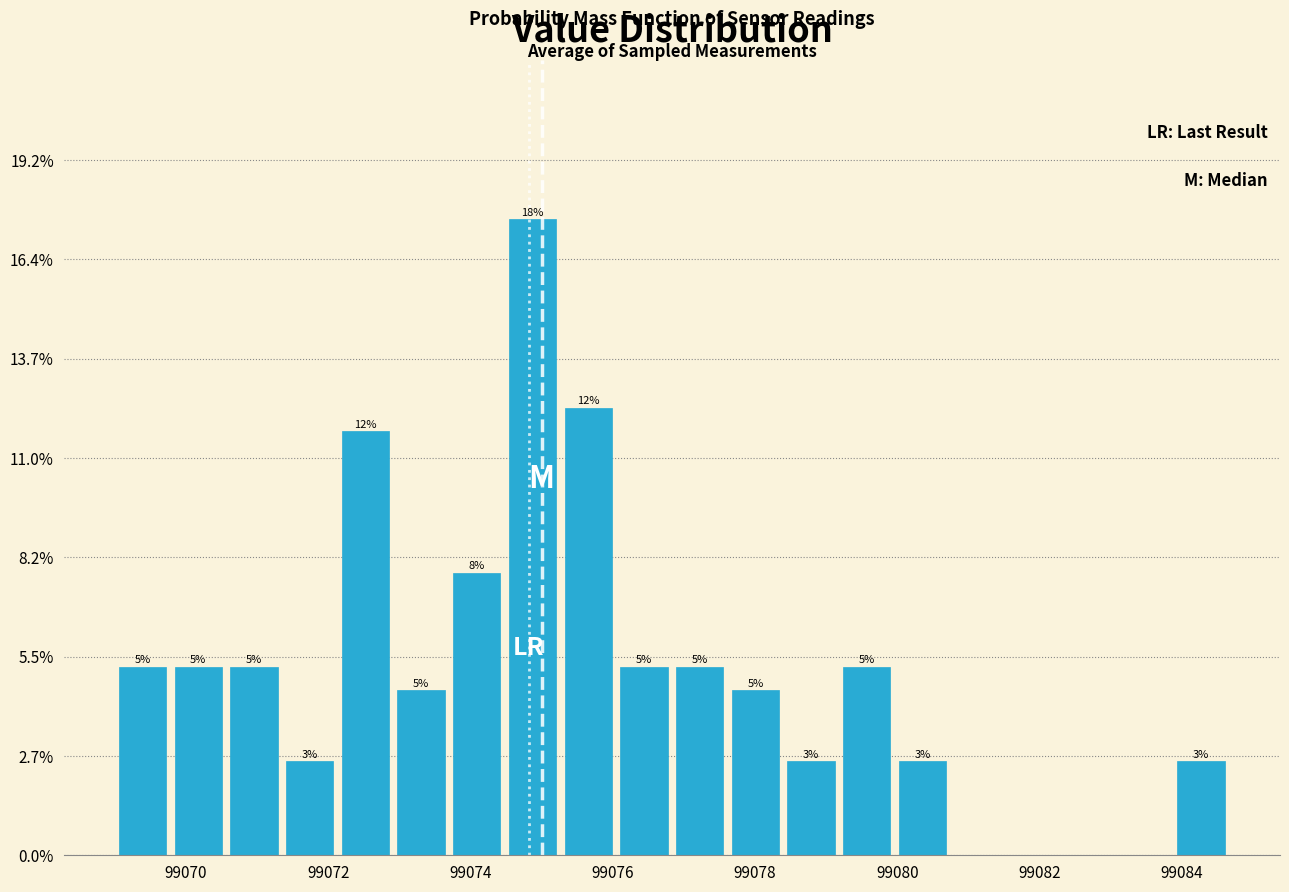

Read against the x-axis, roughly where is the centre of the tallest bar?

99074.8